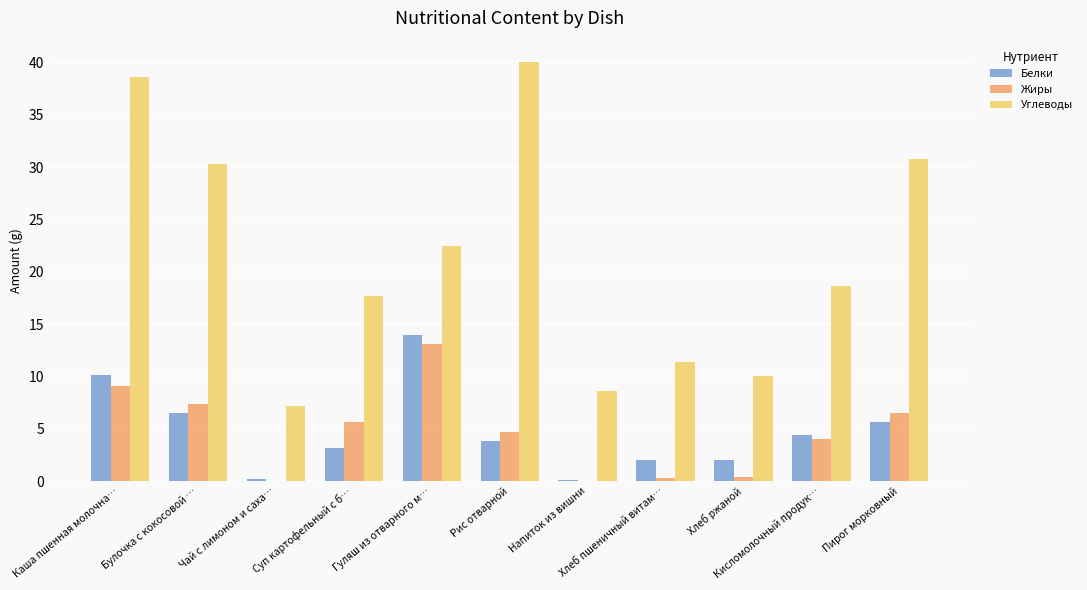

What is the sum of all Белки values?

52.0